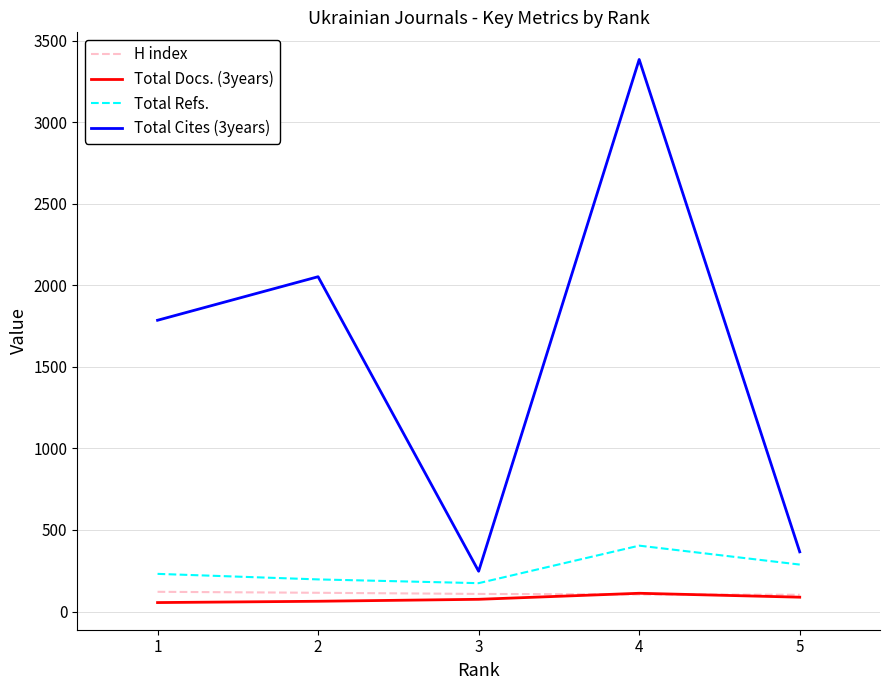

Which series has the largest total across all categories?

Total Cites (3years)